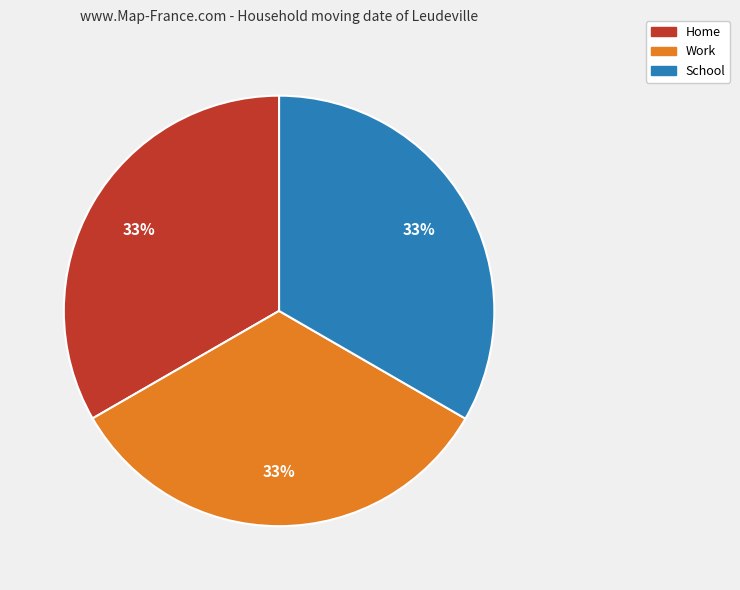

Does any single category account for the majority?

No